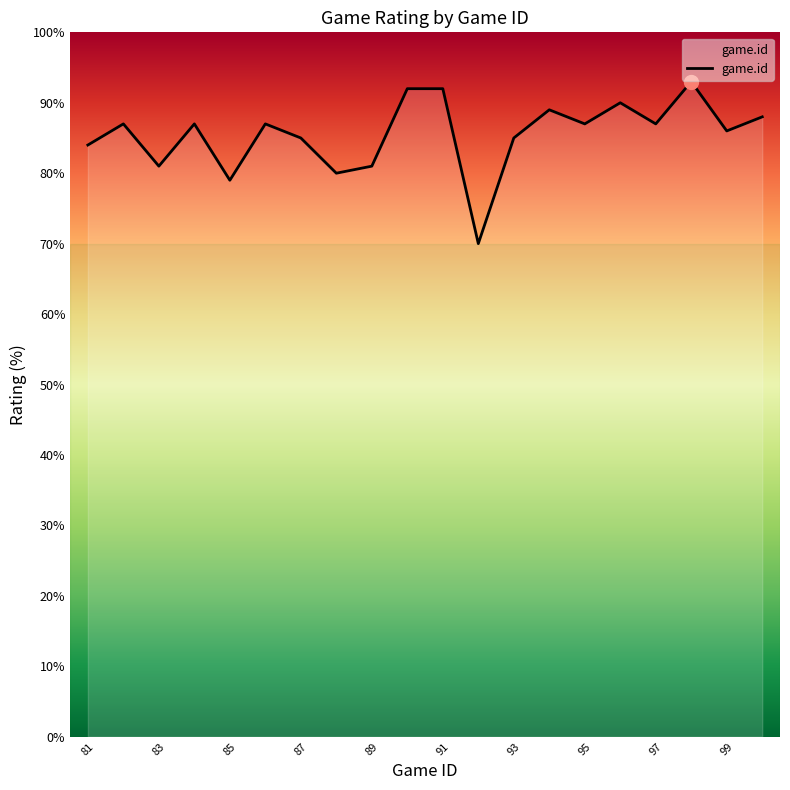

How many interior local valleys (lower than both neighbors) does the data have?

7